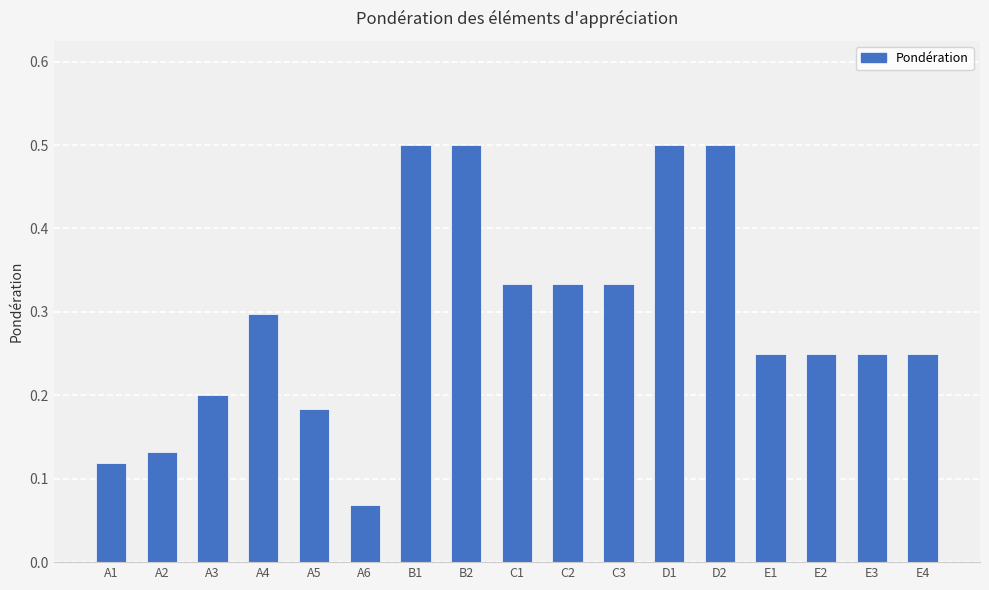

The value at E1 is 0.2. True or false?

True